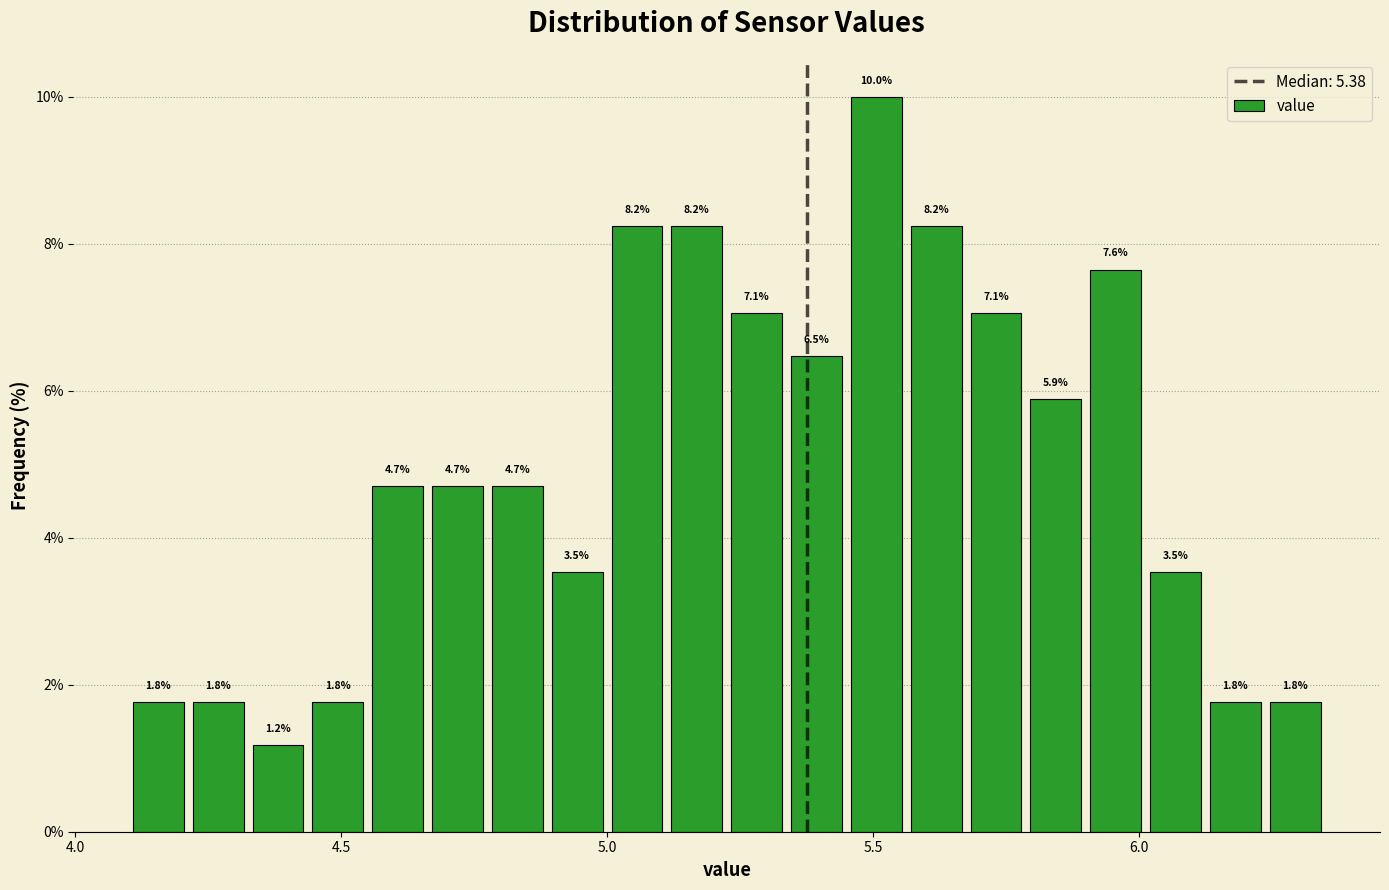

Read against the x-axis, roughly where is the centre of the tallest bar?

5.50